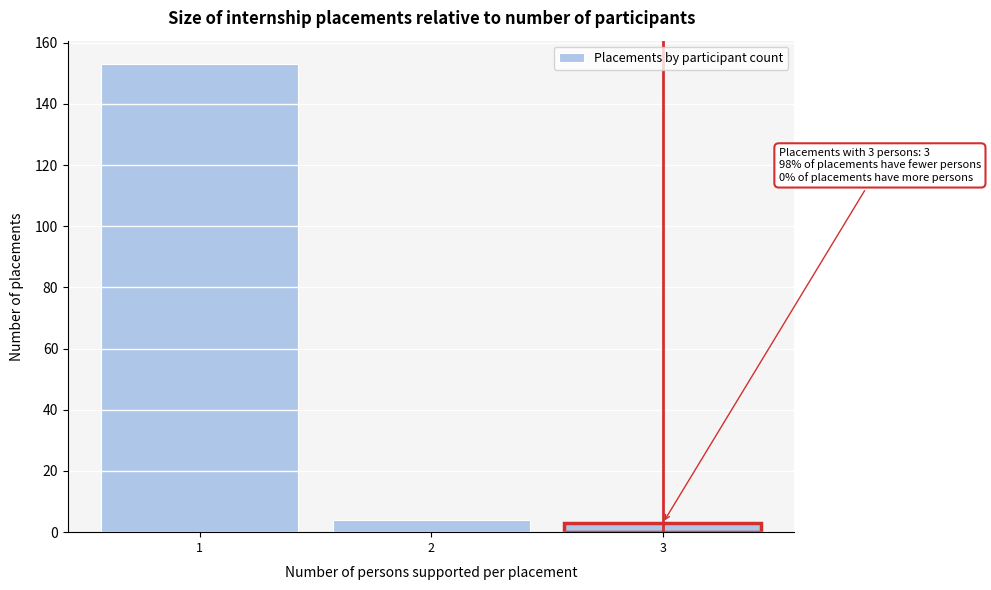

Reading left to right, what are all the values shown in this chart?

1=153	2=4	3=3